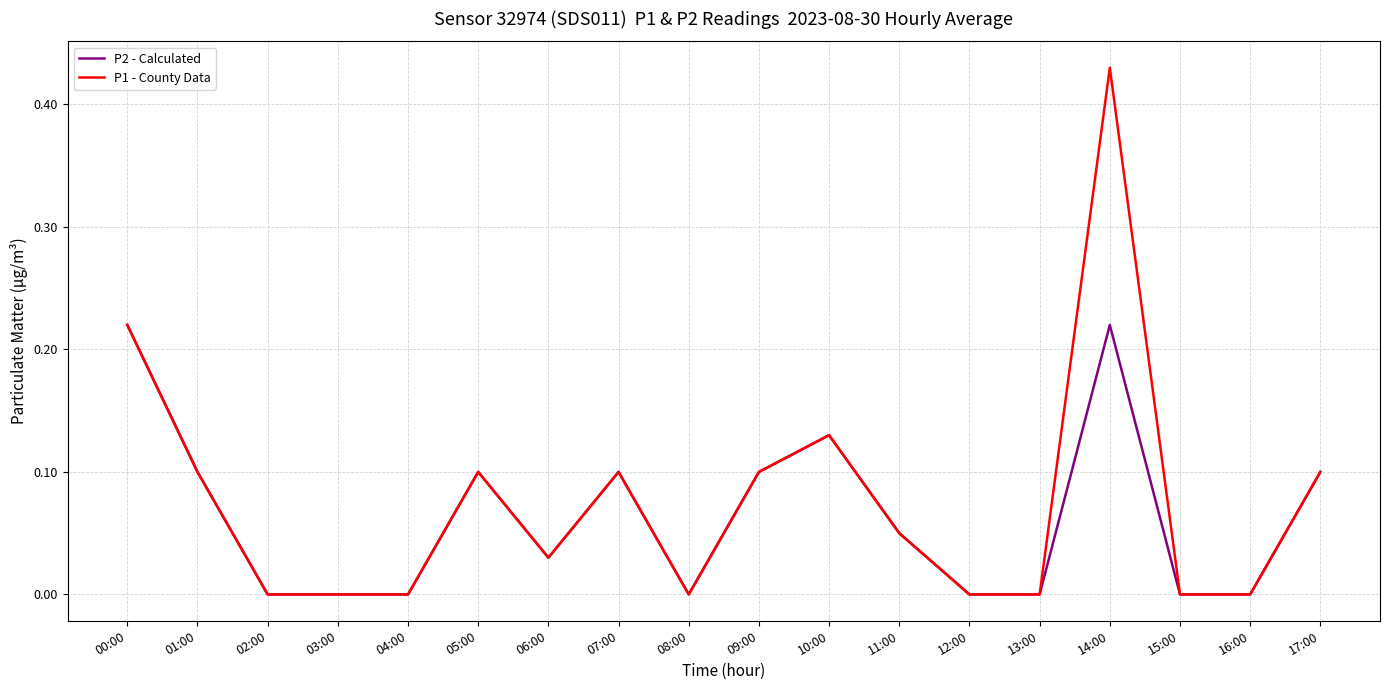

List the series in order of their peak value, highest first.

P1 - County Data, P2 - Calculated